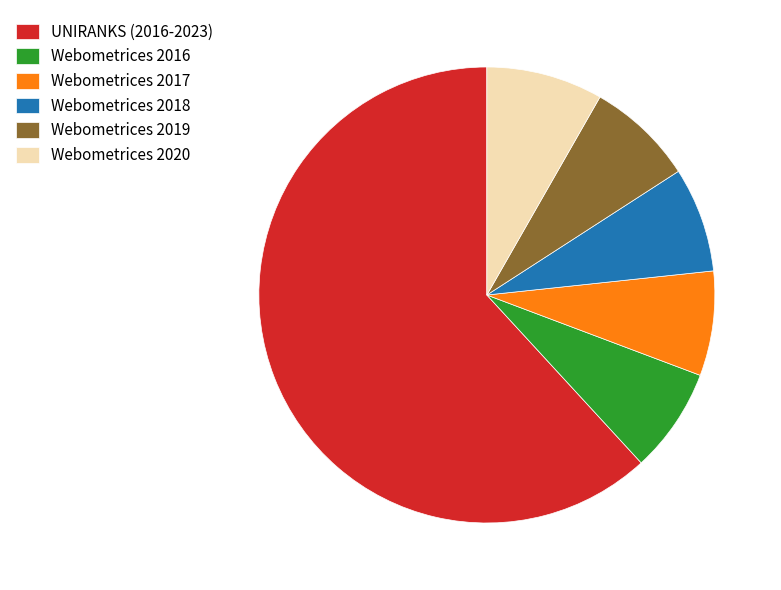

The Webometrices 2020 slice represents 8% of the pie. True or false?

True